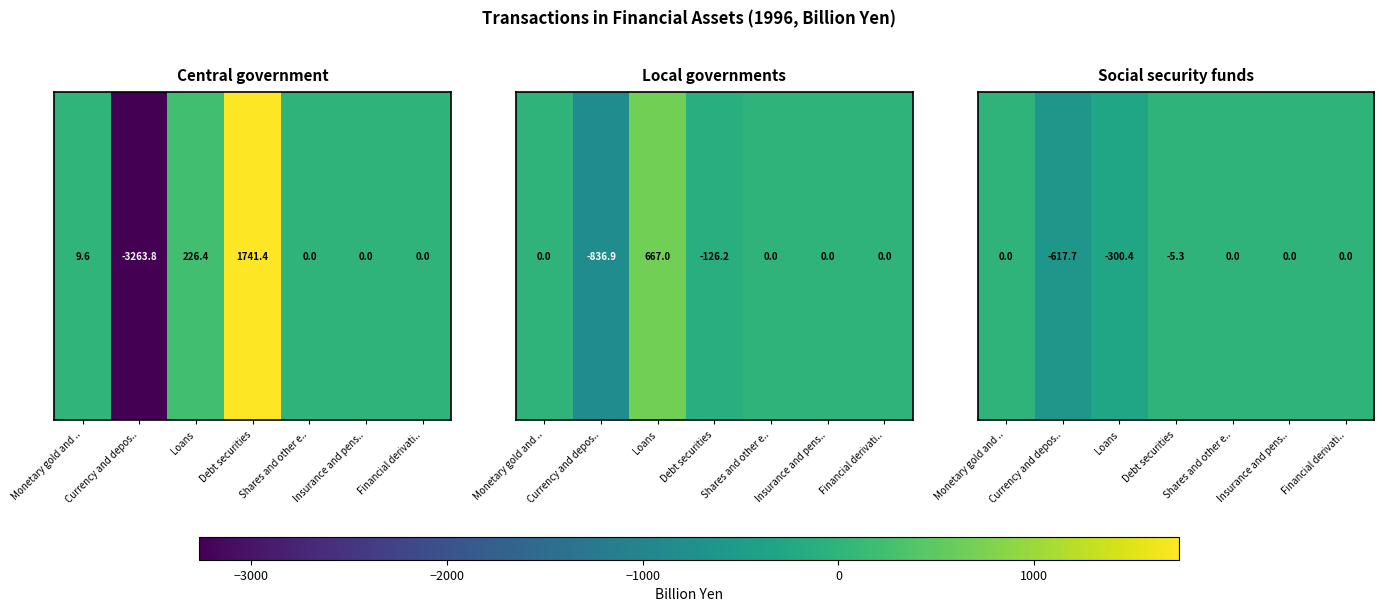

What is the difference between the second highest and minimum values?

617.7